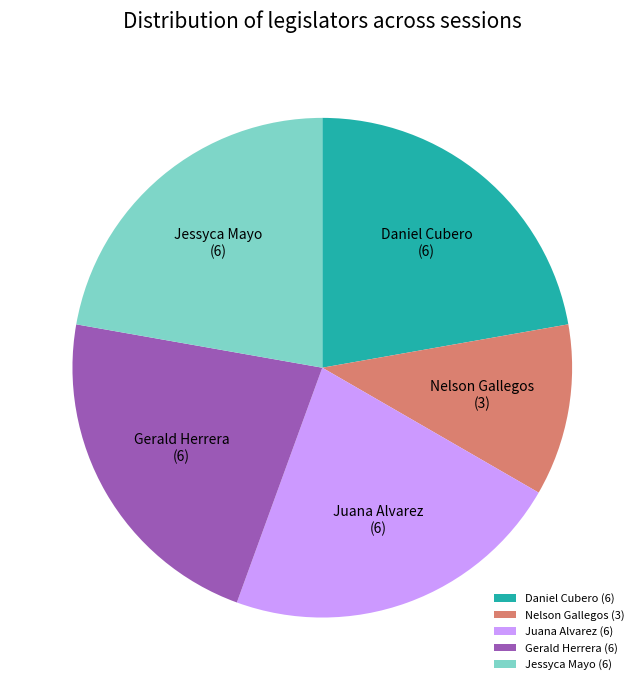

How many segments does this pie chart have?

5